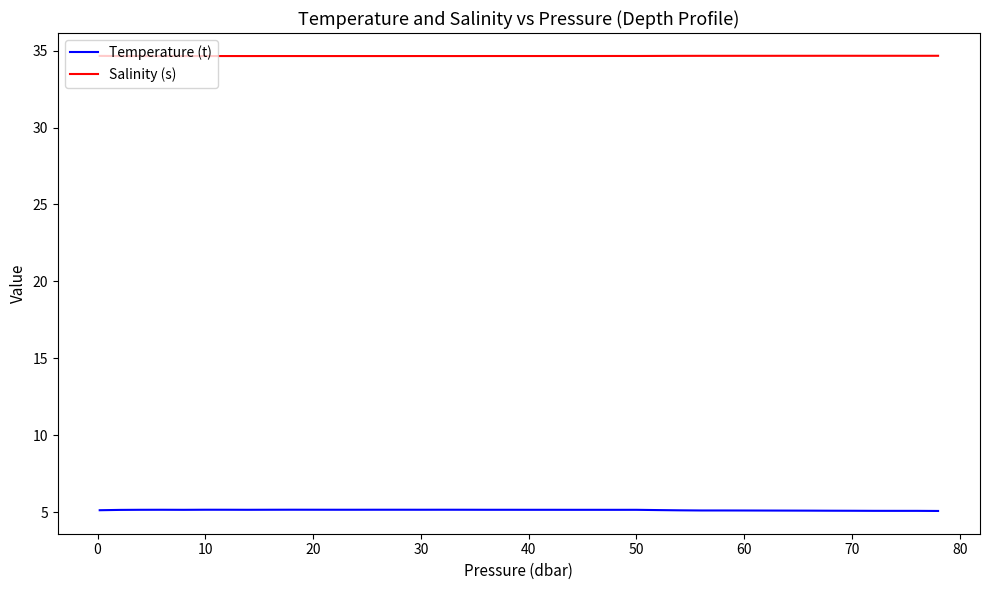

List the series in order of their peak value, lowest first.

Temperature (t), Salinity (s)